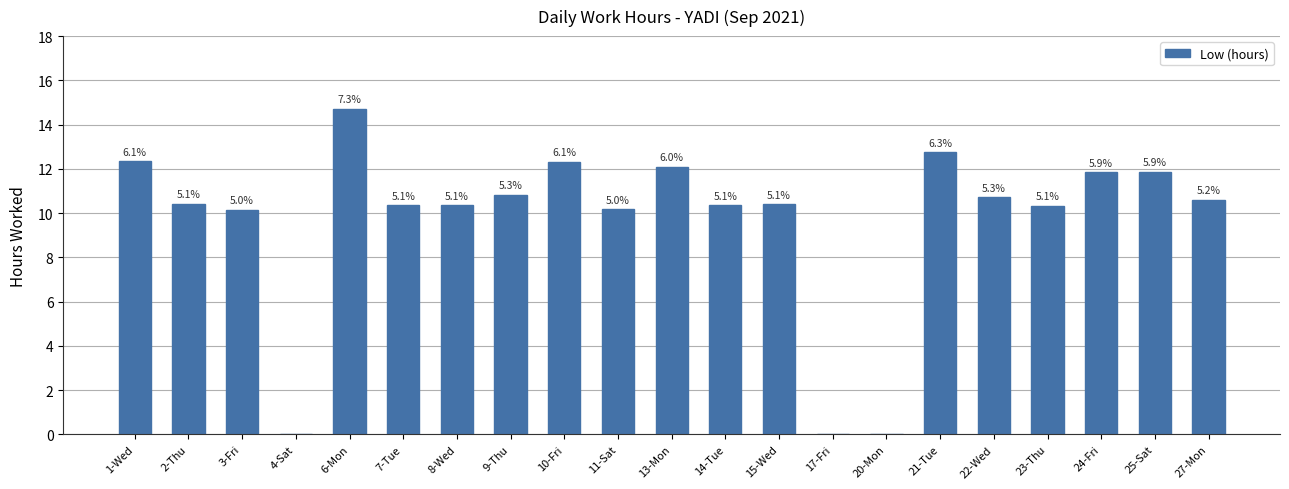

What is the maximum value shown in the chart?

14.7